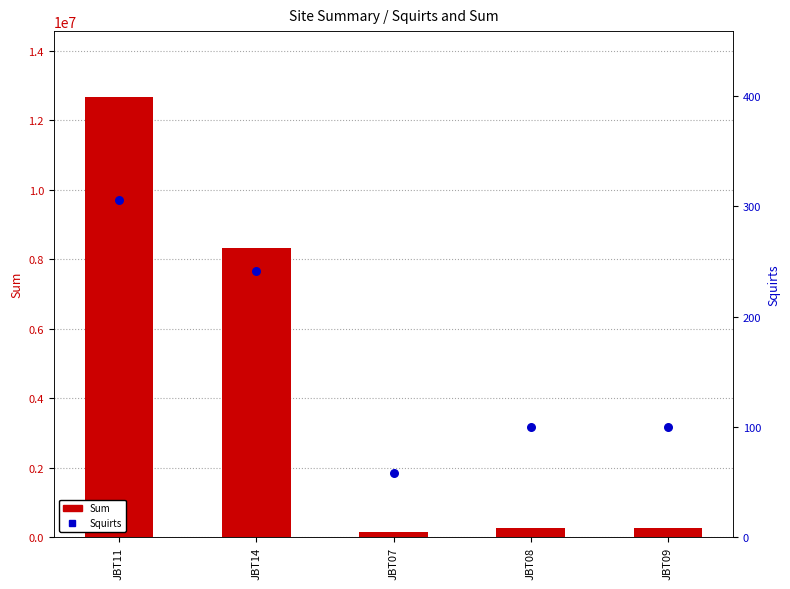

Which series reaches the minimum Y coordinate?

Squirts